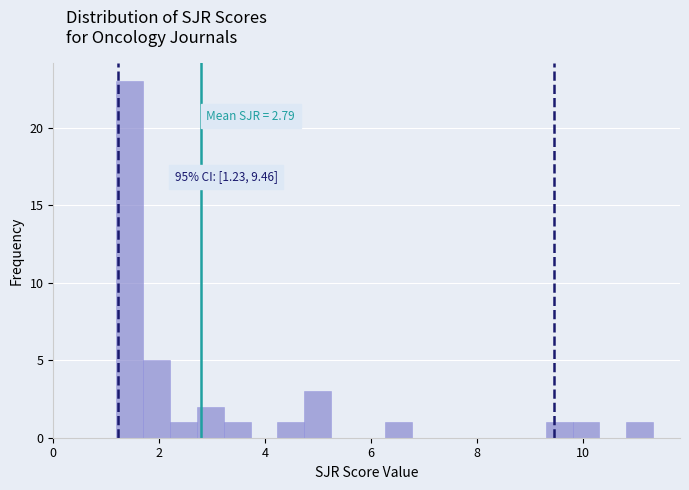

Around what value on the x-axis is the tallest bar? Give the approximate position of its centre, as read against the axis.

1.4